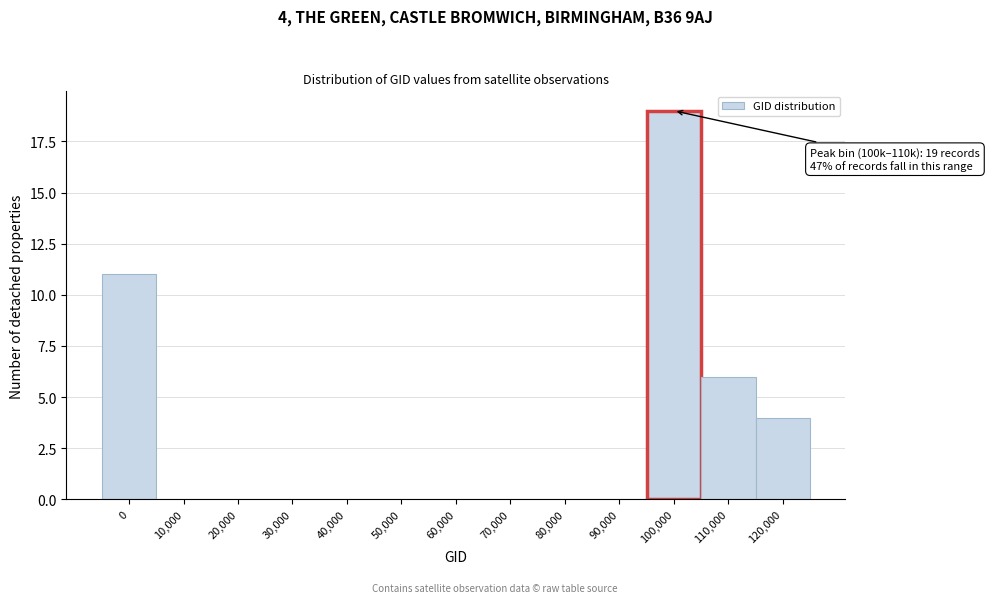

Reading right to left, list all the values displayed in this chart.

120,000=4	110,000=6	100,000=19	90,000=0	80,000=0	70,000=0	60,000=0	50,000=0	40,000=0	30,000=0	20,000=0	10,000=0	0=11